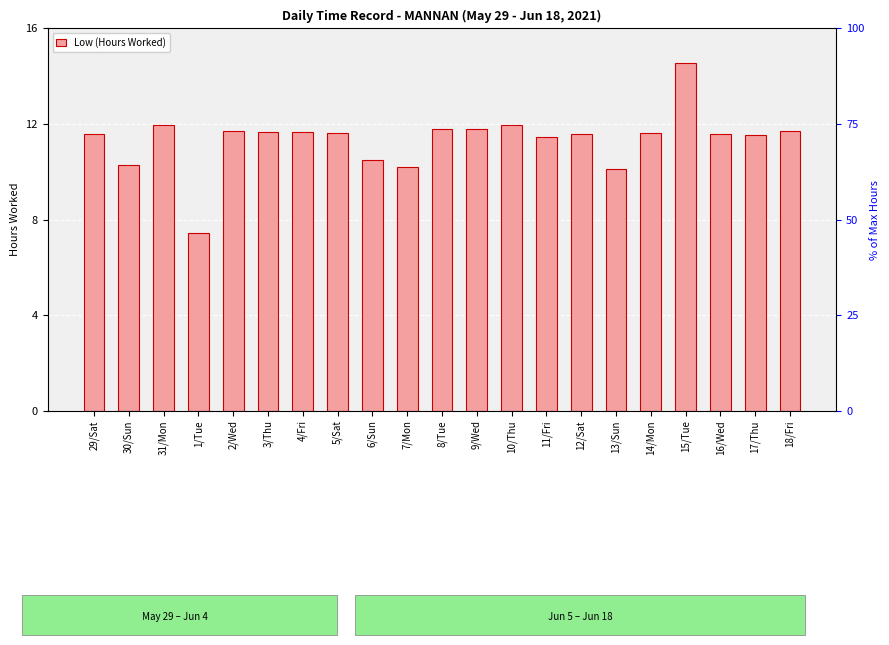

What is the greatest value displayed?

14.6